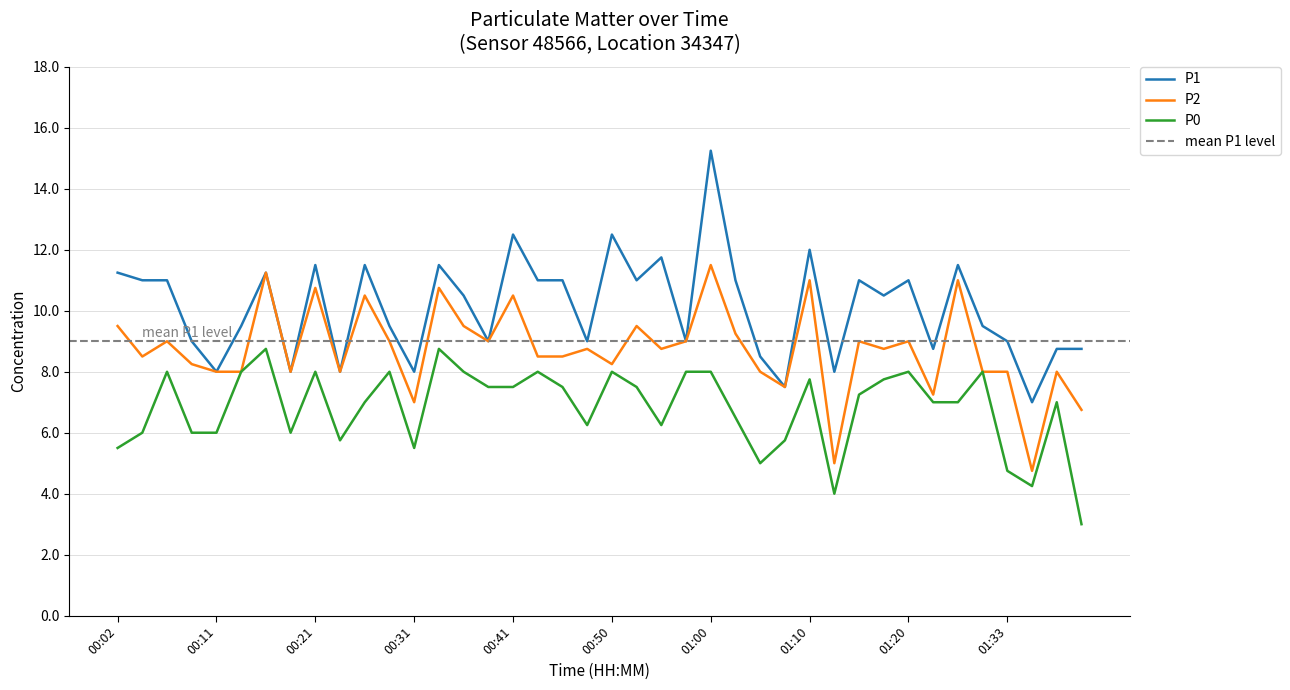

Rank the series by their maximum value, from lowest to highest.

P0, P2, P1